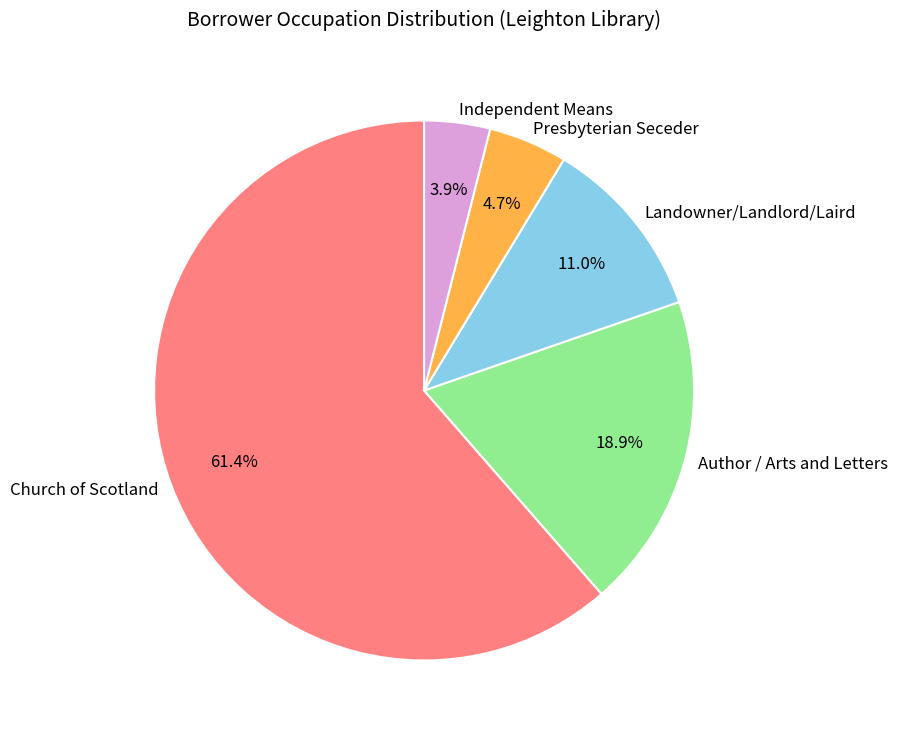

Is it true that Independent Means is 4% of the pie?

True